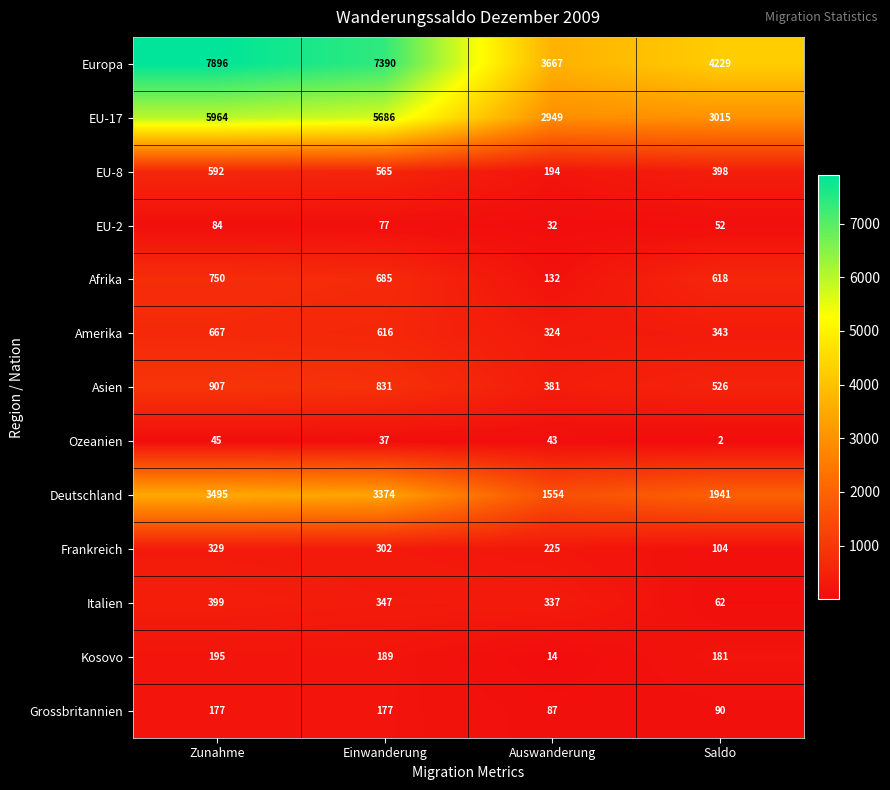

What is the spread (max minus min) of values at Zunahme?

7851